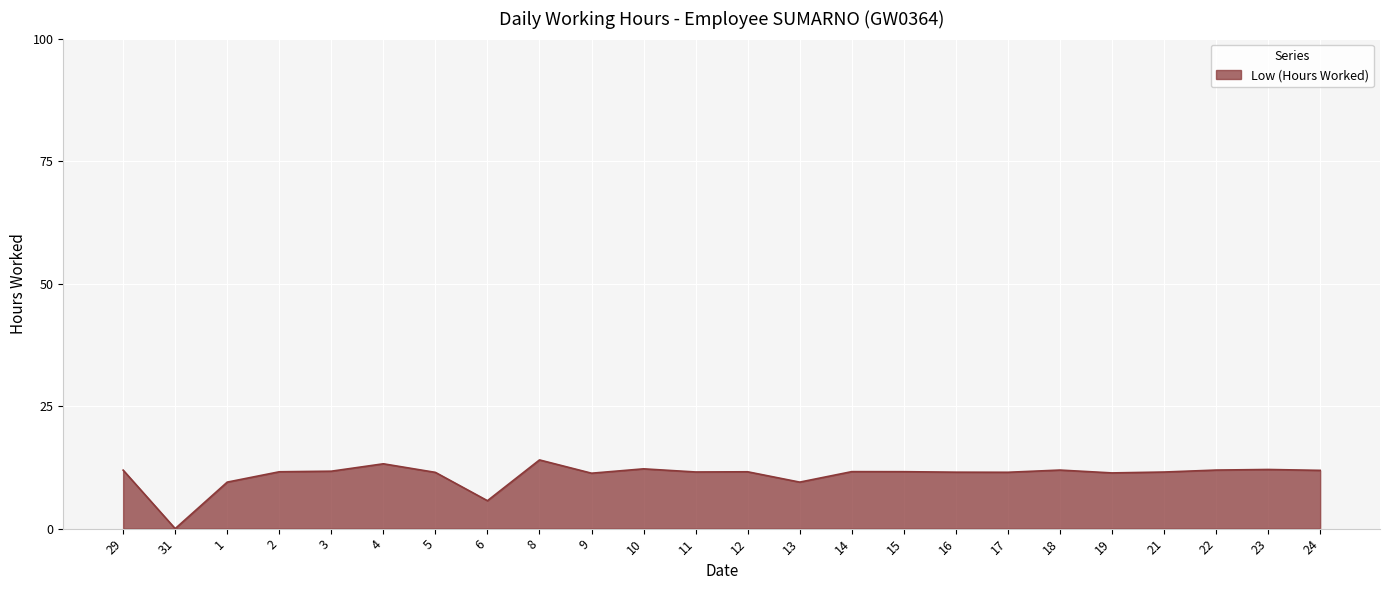

Which label corresponds to the smallest value in the chart?

31